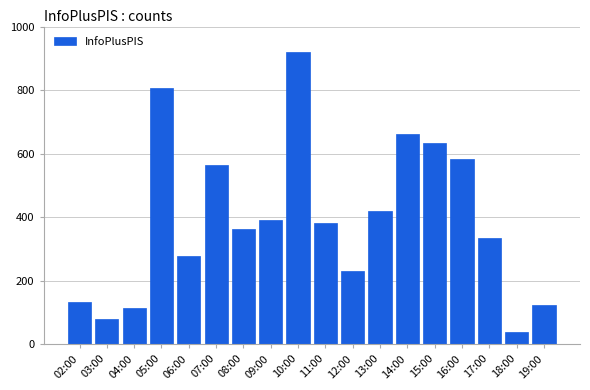

What is the label of the 18th bar from the left?

19:00